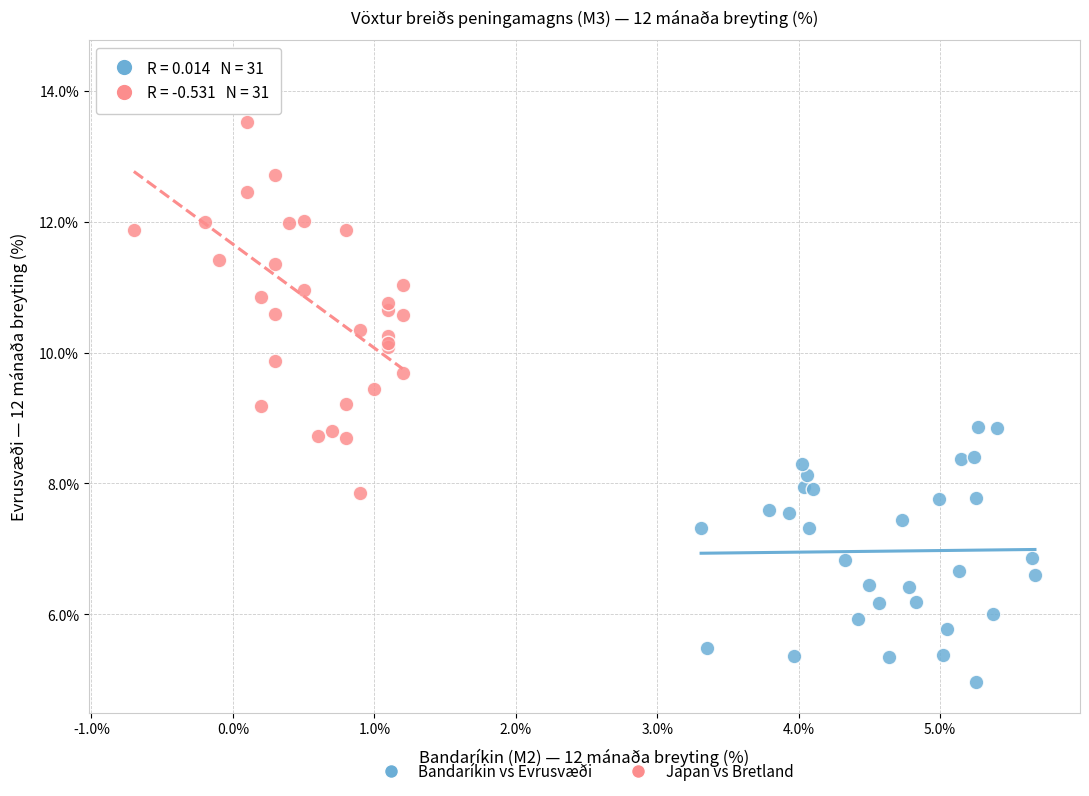

Which series reaches the maximum Y coordinate?

Japan vs Bretland